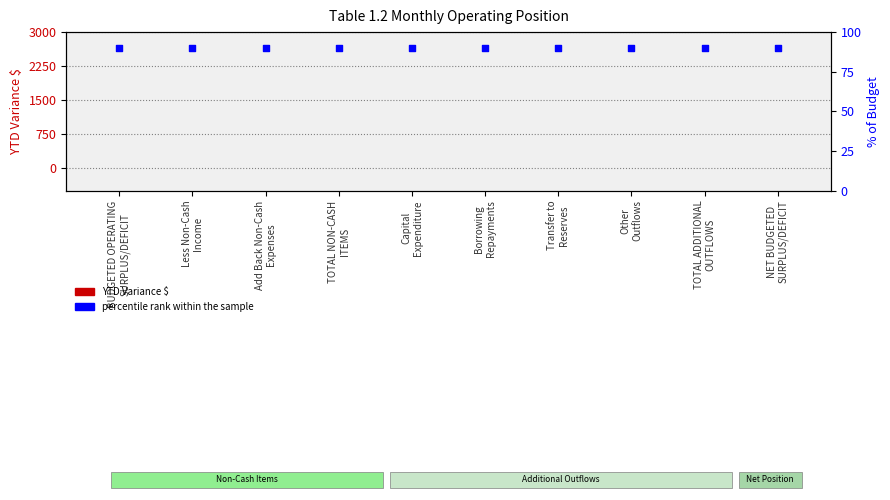

Which series reaches the minimum Y coordinate?

YTD Variance $